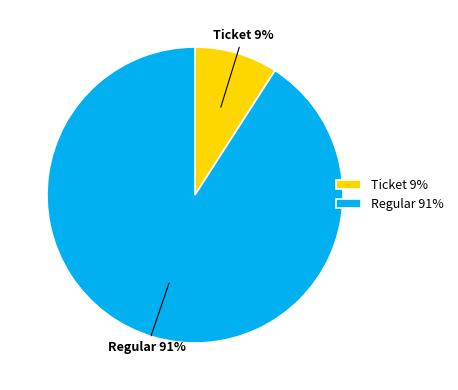

Does Regular account for over 50% of the chart?

Yes